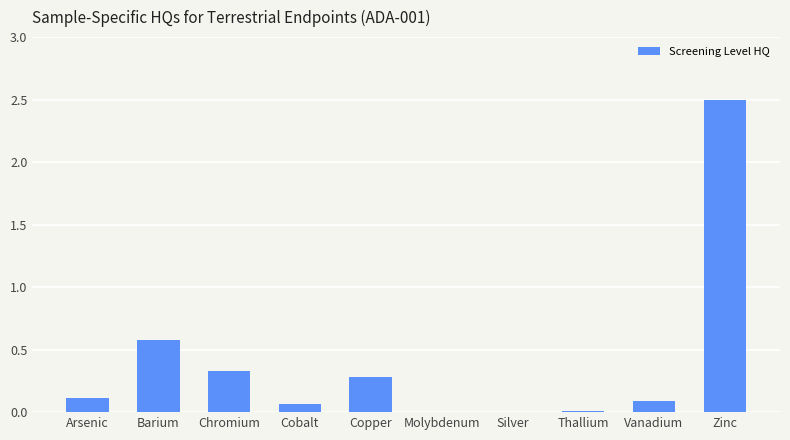

Where is the data nearest to the value 1?

Barium